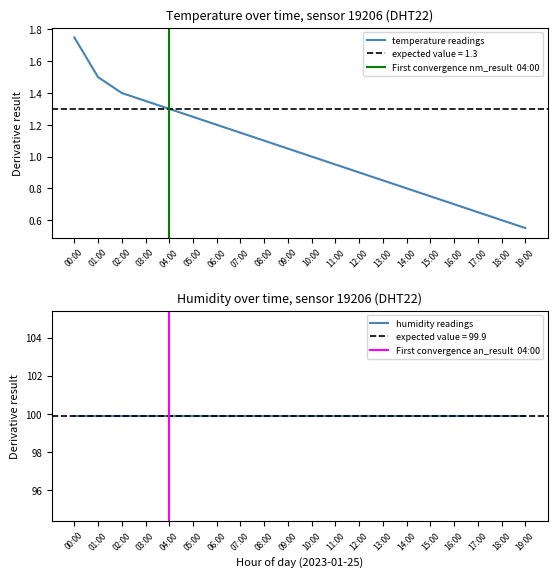

Where is the data nearest to the value 1?

10:00